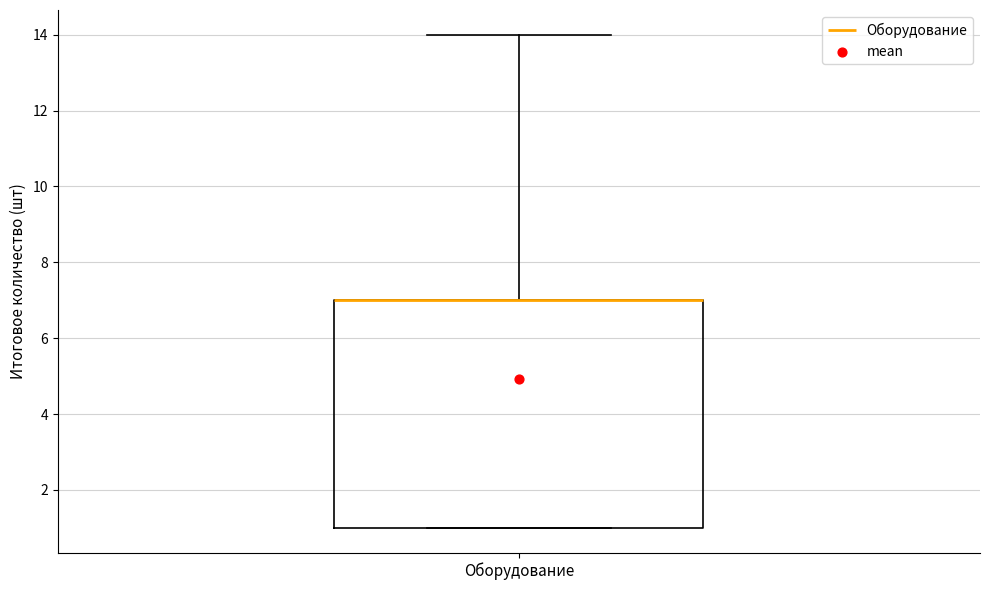

Where is the upper edge of the box for Оборудование on the y-axis? The values are not printed on the chart, so give them approximately, as read against the axis.

7